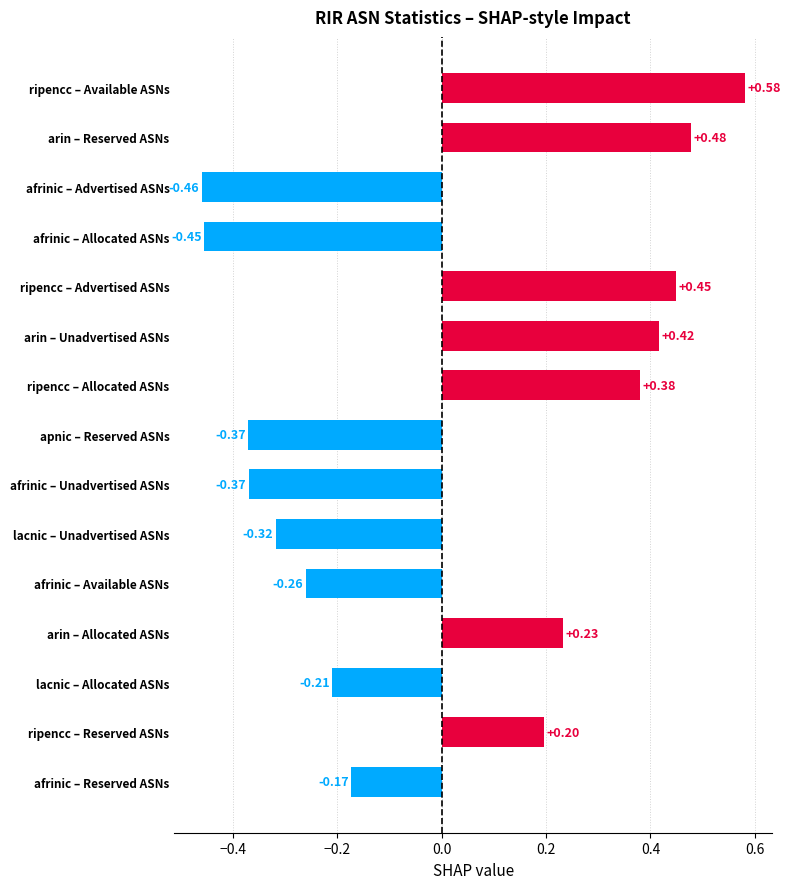

Which has a higher value, ripencc – Advertised ASNs or afrinic – Available ASNs?

ripencc – Advertised ASNs